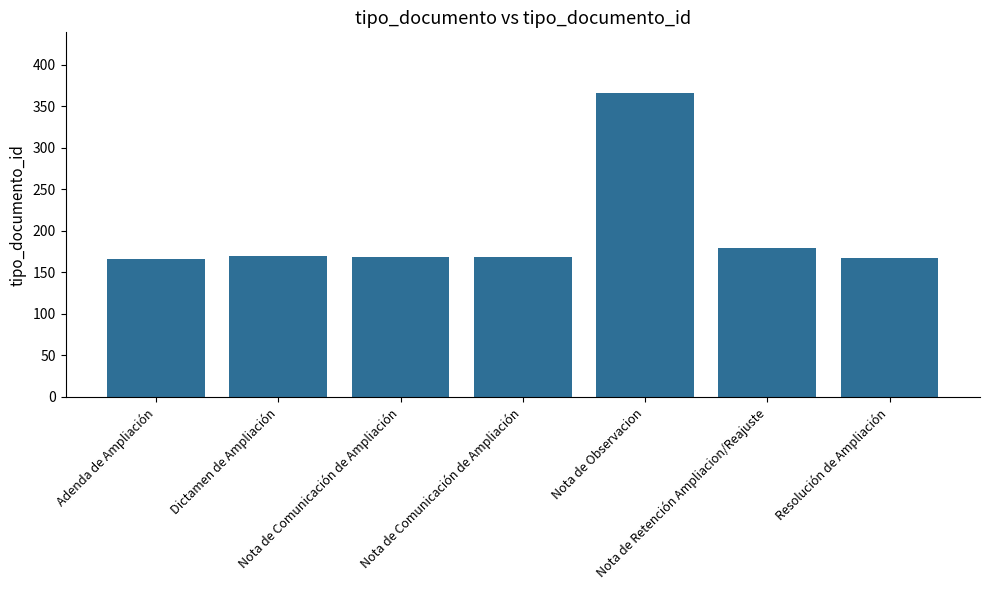

What is the difference between the second highest and second lowest values?

12